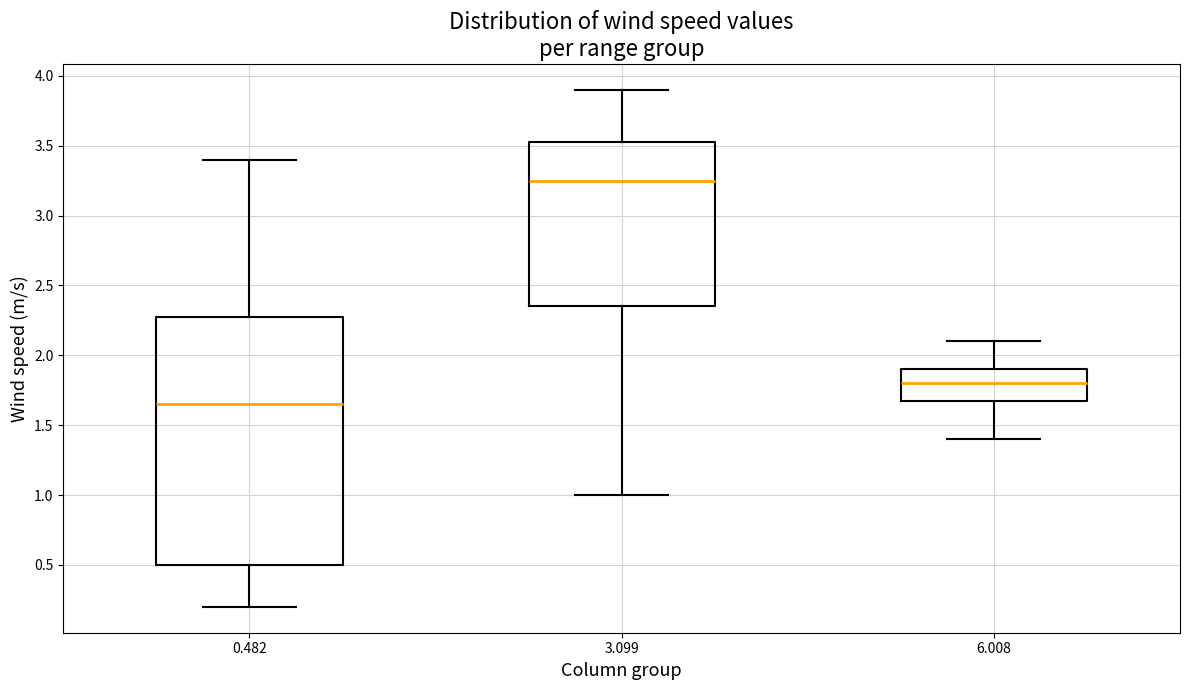

Which box's median line is the lowest?

0.482